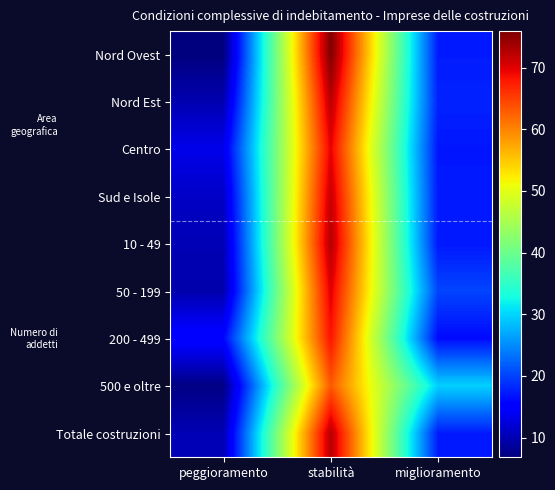

What is the sum of all 500 e oltre values?

100.0